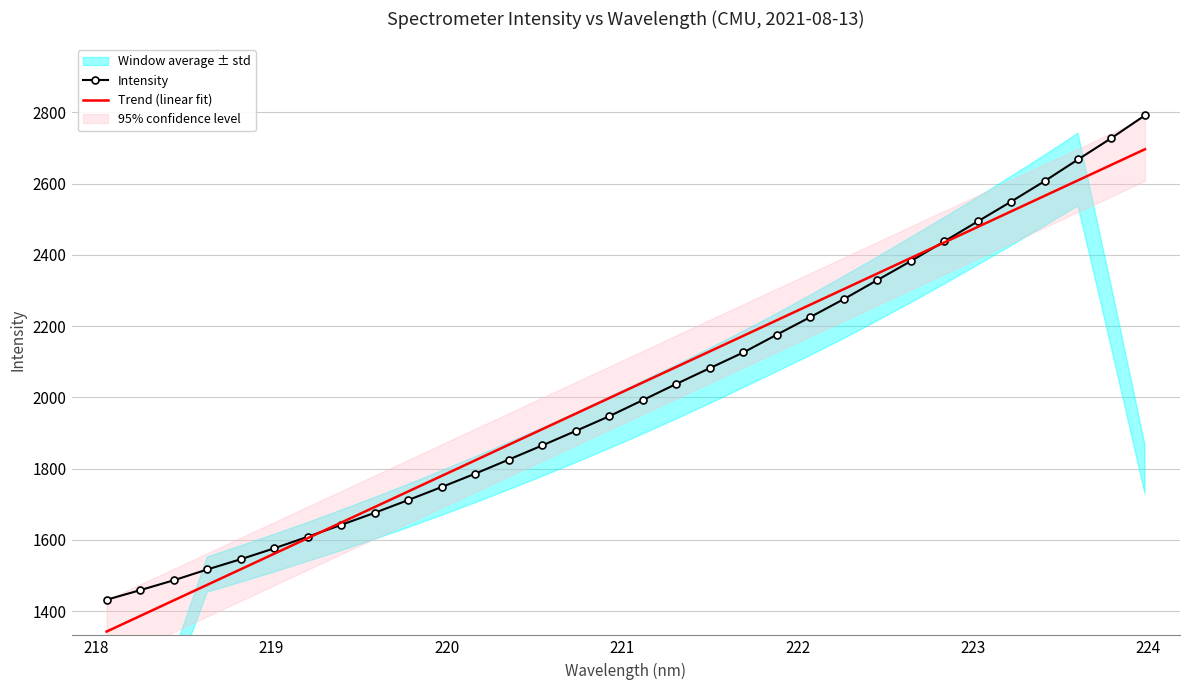

What is the highest value of the Trend (linear fit) series?

2696.8